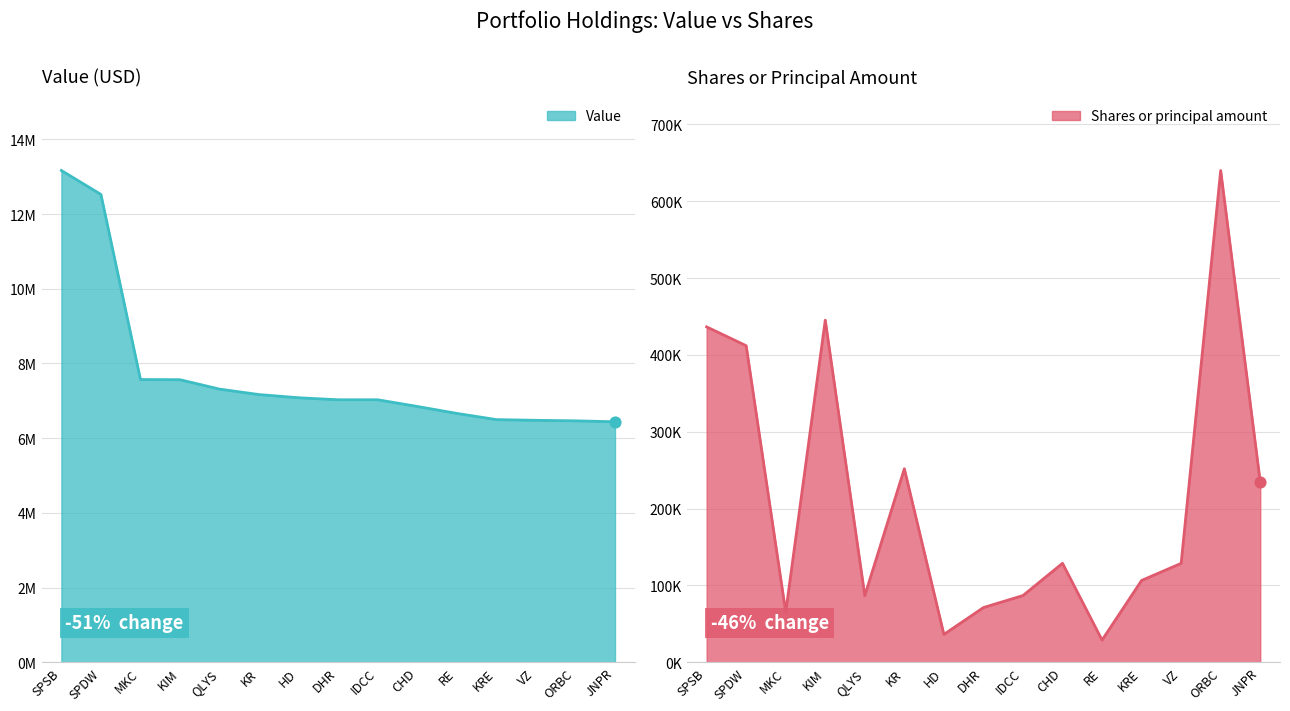

Which series has the largest total across all categories?

Value